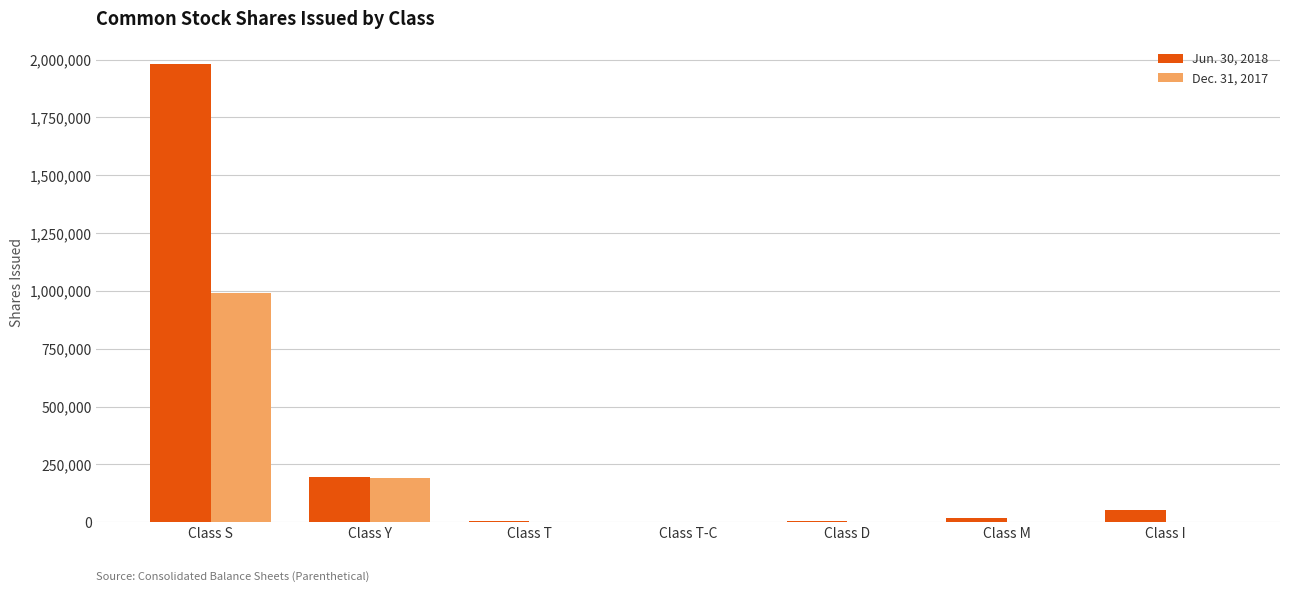

Which series has the widest spread of values?

Jun. 30, 2018